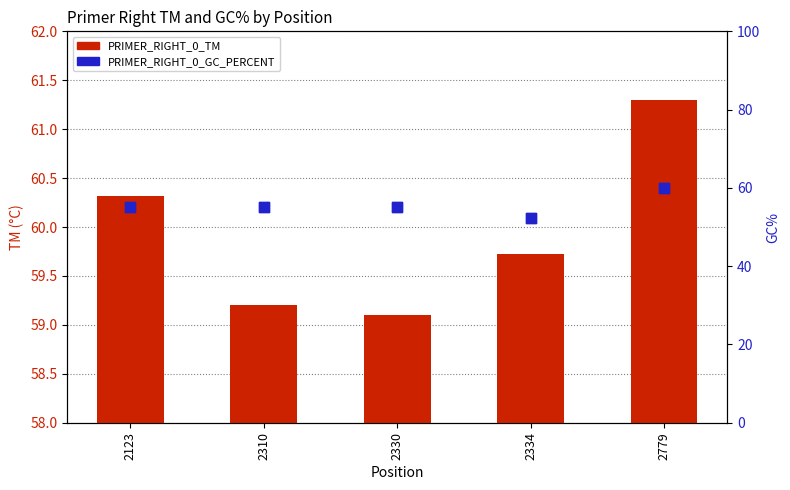

Which series reaches the minimum Y coordinate?

PRIMER_RIGHT_0_TM